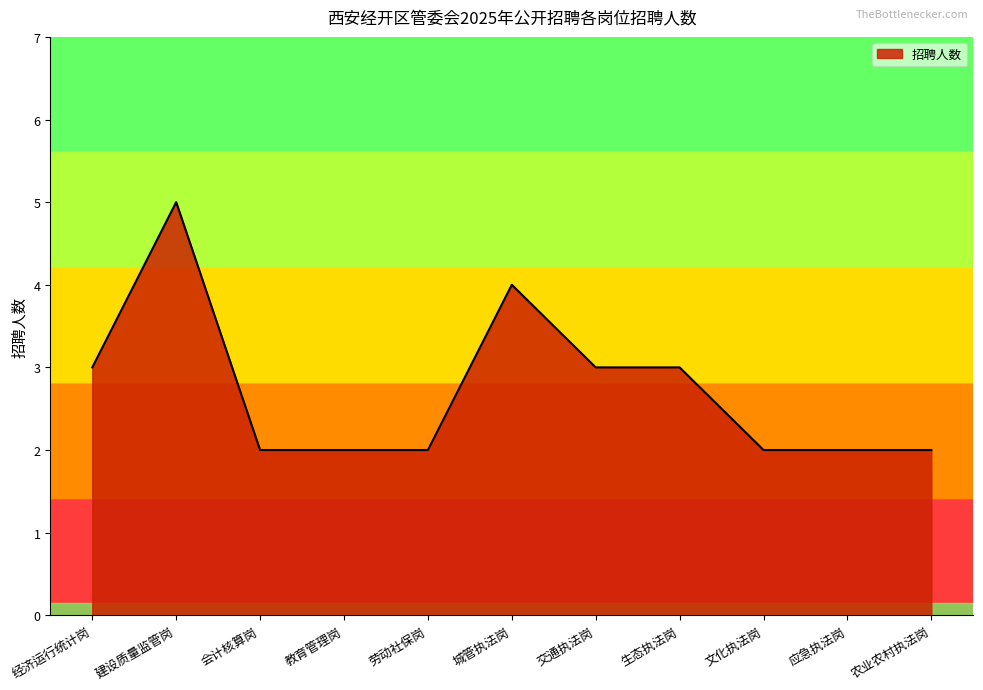

What is the greatest value displayed?

5